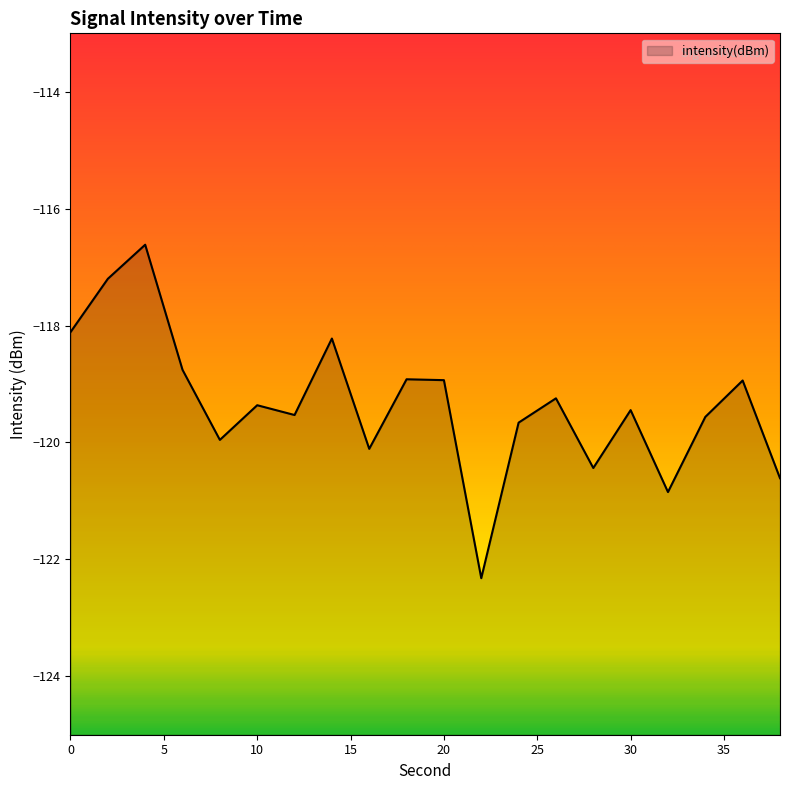

What is the greatest value displayed?

-116.6